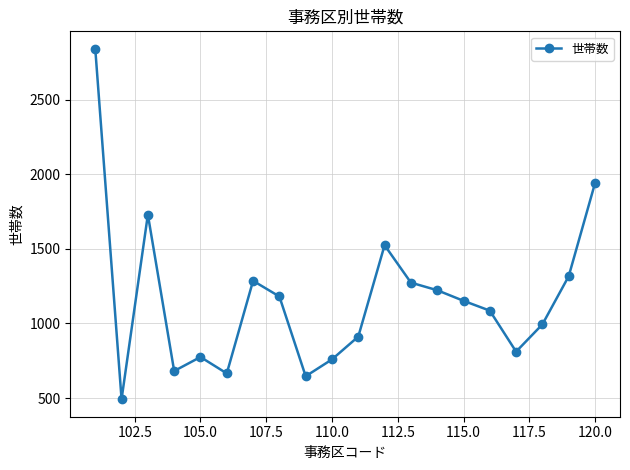

What is the value of the 12th point from the left?

1525